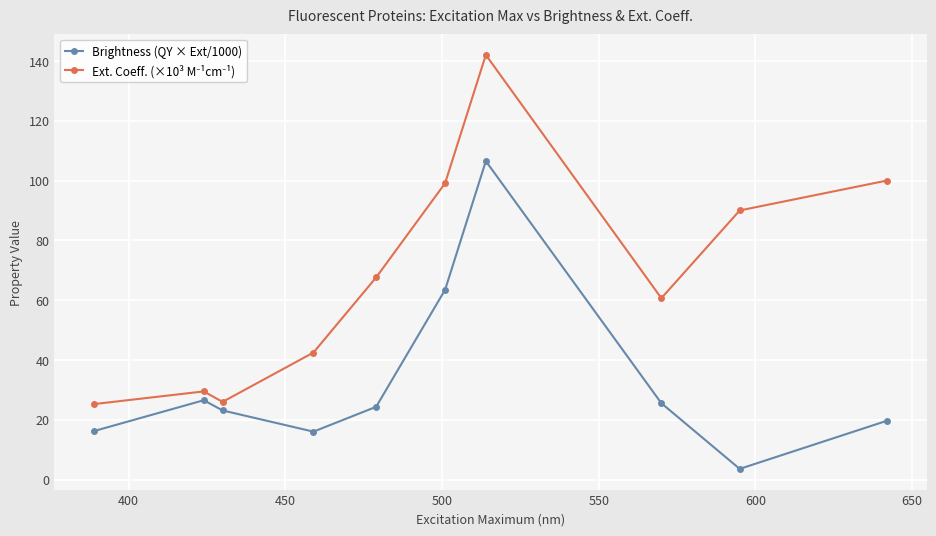

At how many categories does at least one series exceed 6?

10